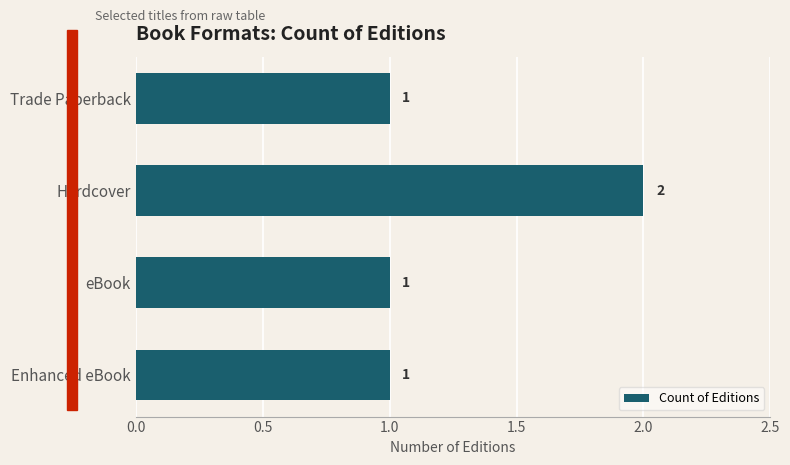

What is the minimum value shown in the chart?

1